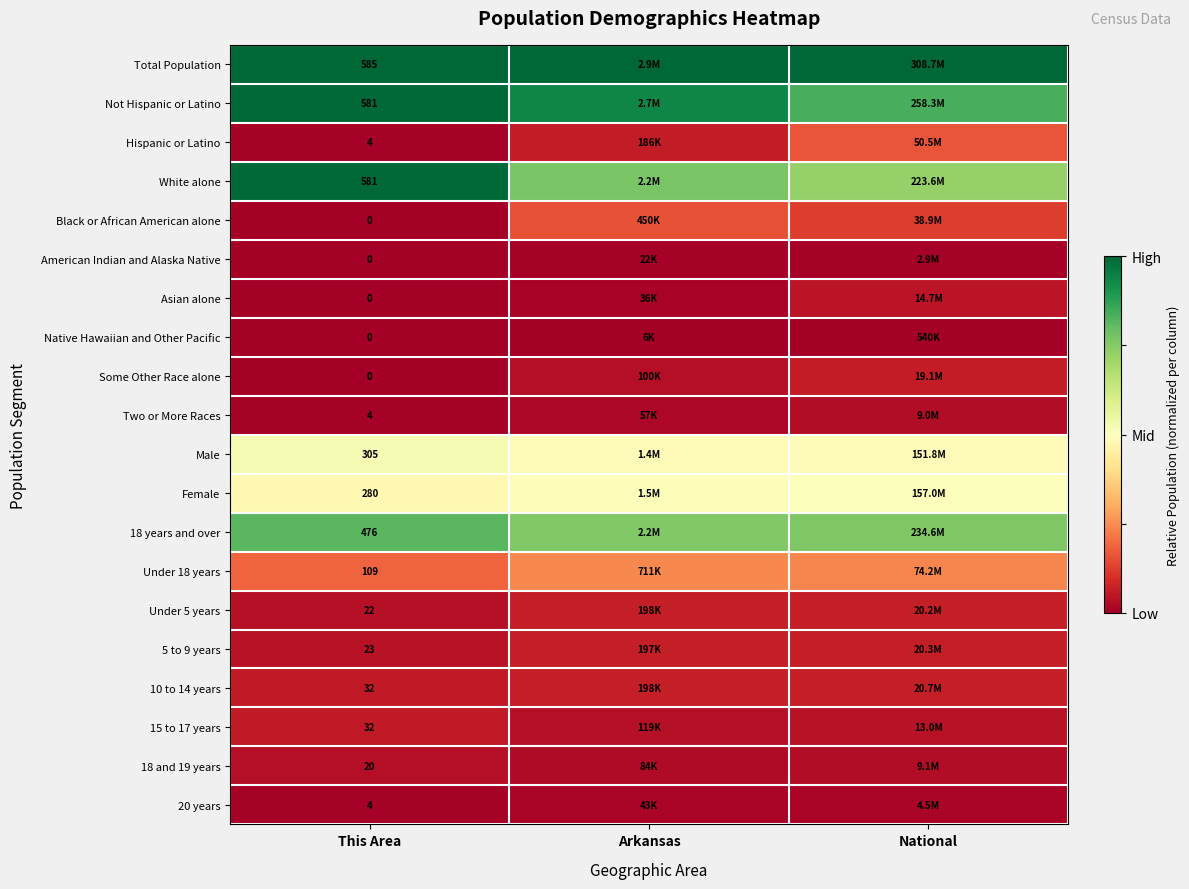

Count the number of categories in the chart.

3